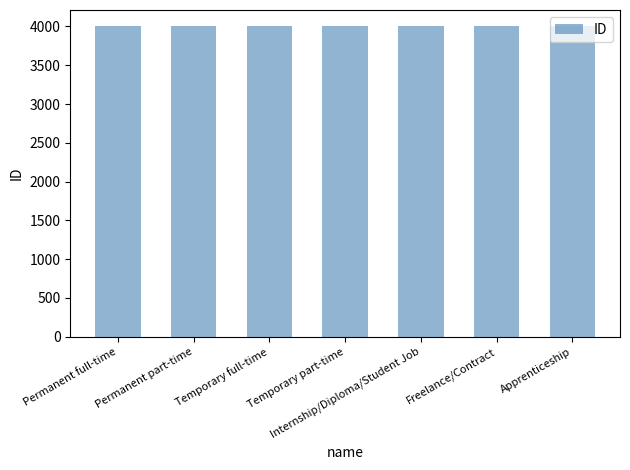

Read the value at Apprenticeship.

4012